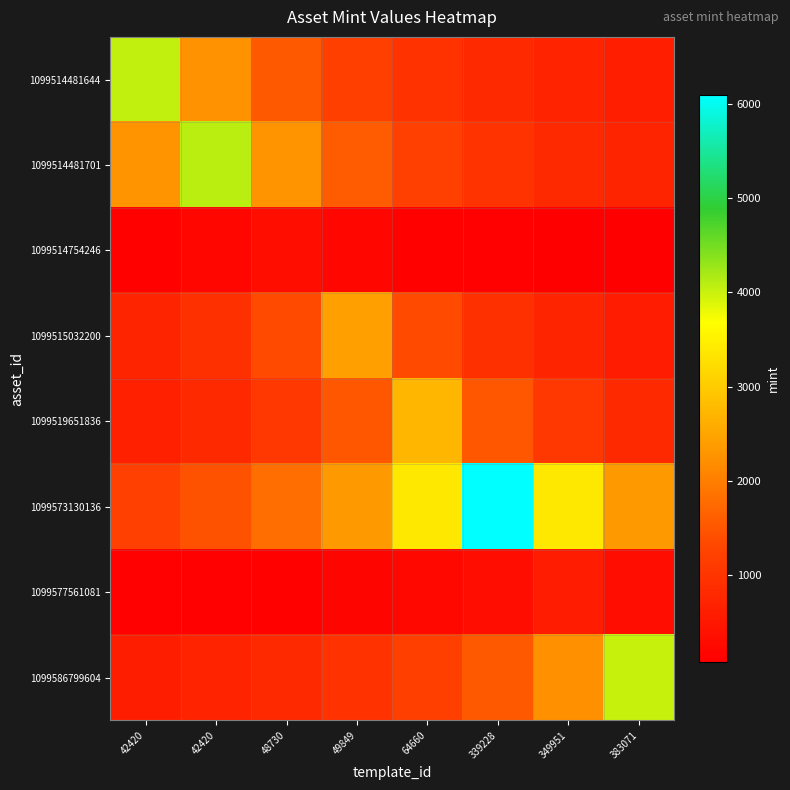

Which series has the largest total across all categories?

1099573130136